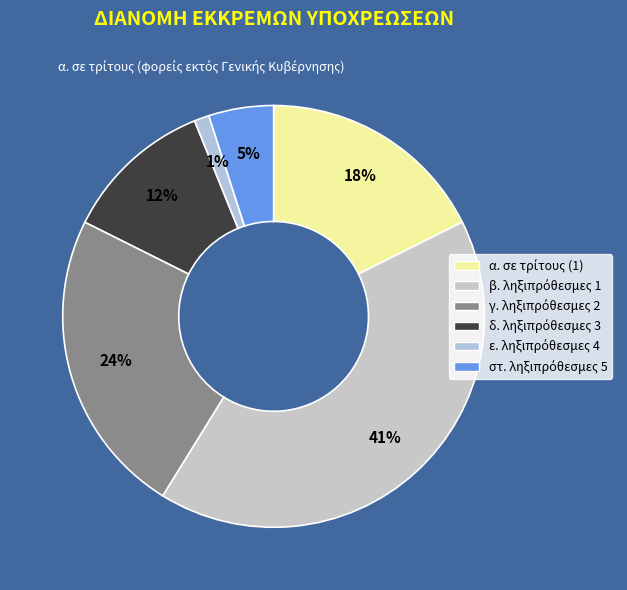

Count the number of slices in the pie.

6